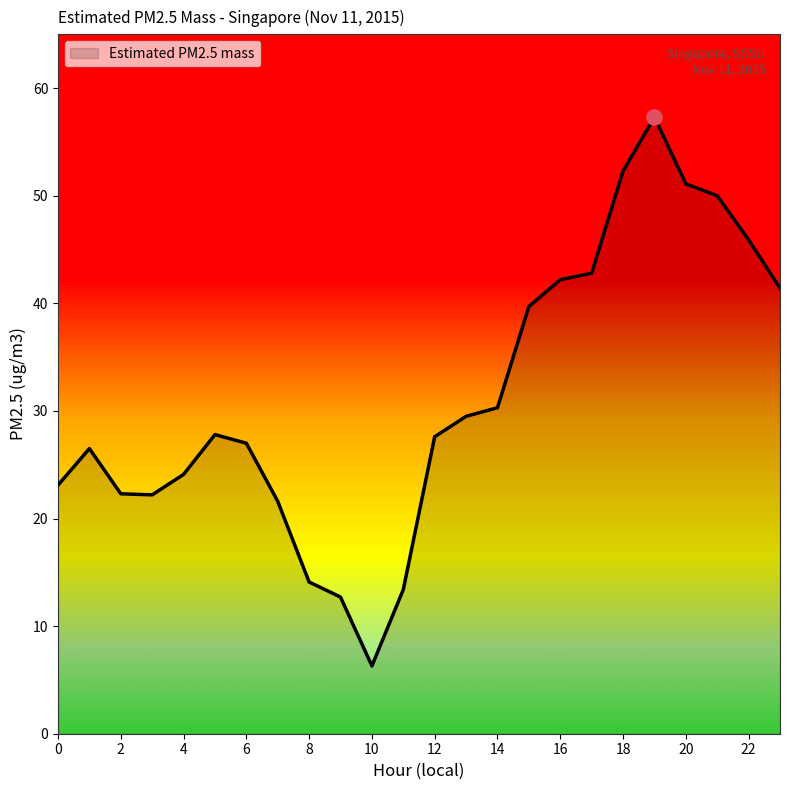

What is the difference between the maximum and minimum values?

51.0